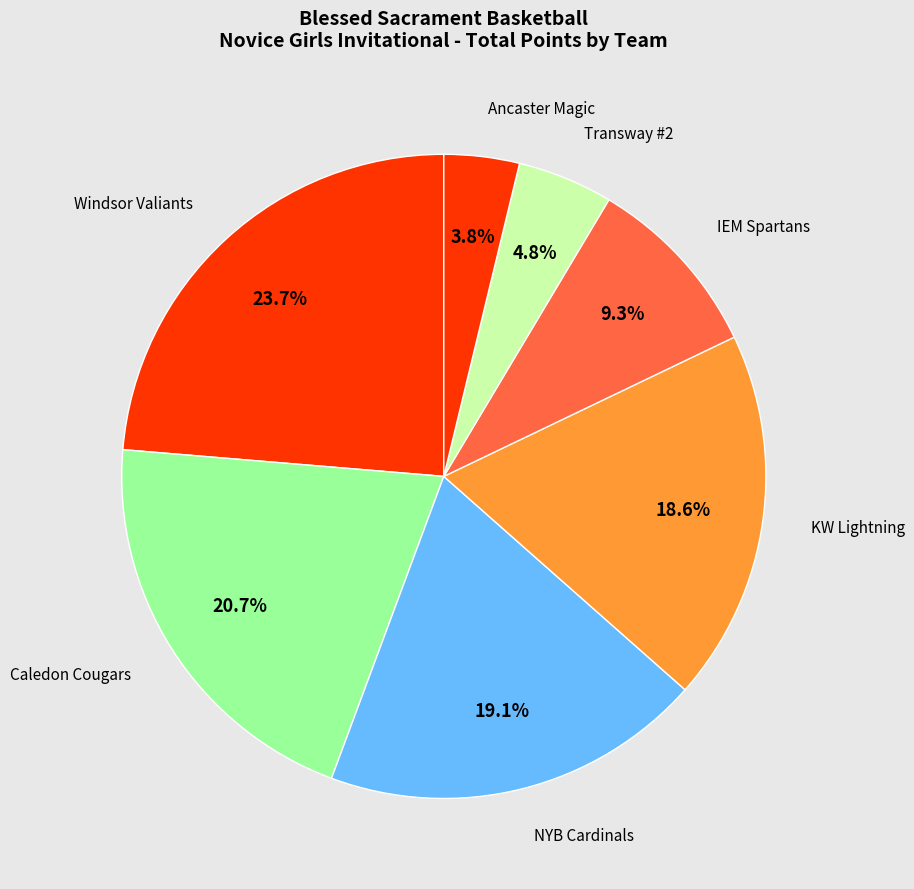

Count the number of slices in the pie.

7